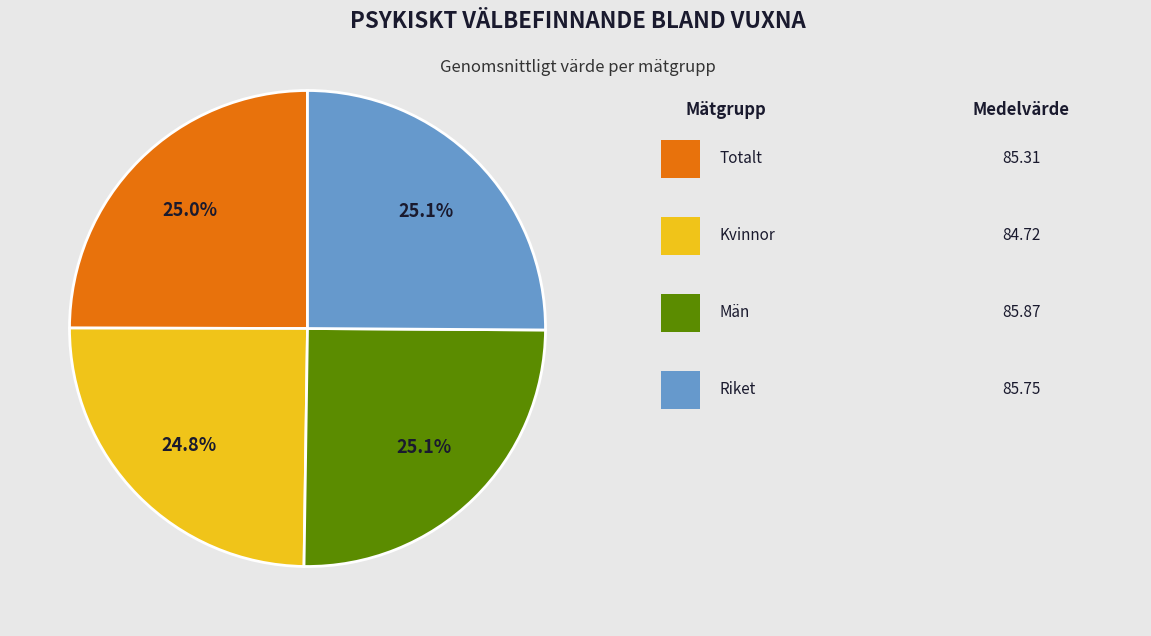

Is there a majority slice in this chart?

No